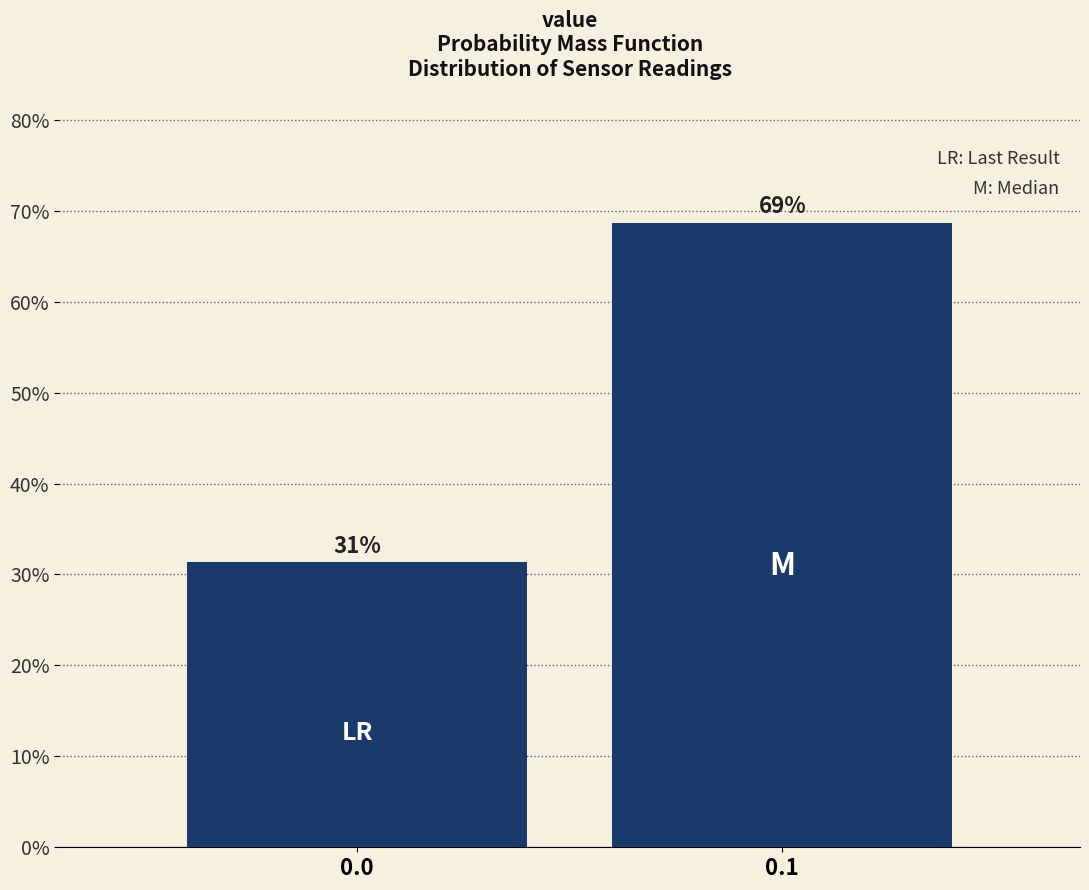

What value does the data have at 0.1?

68.7